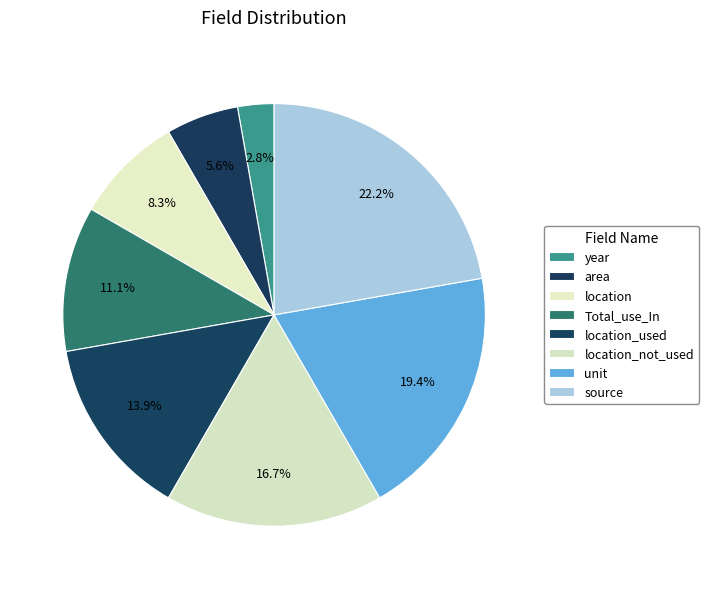

Count the number of slices in the pie.

8